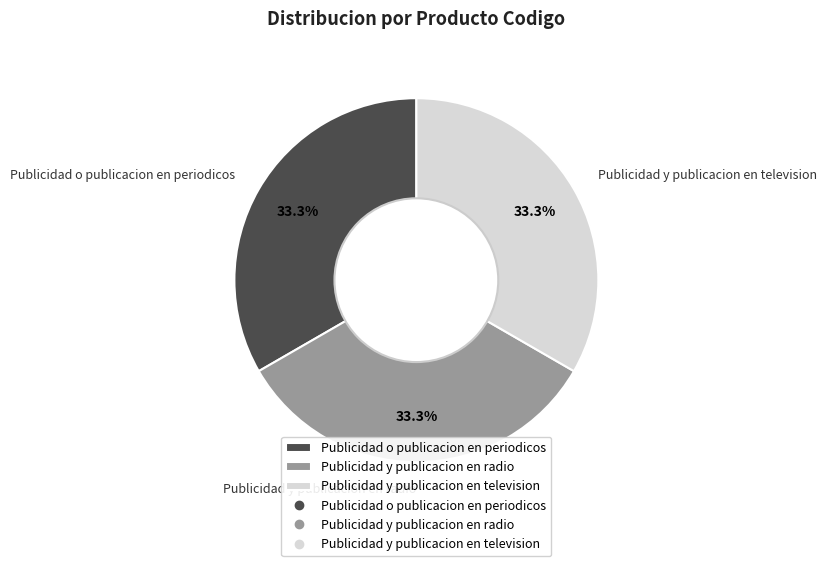

Is Publicidad o publicacion en periodicos the majority of the pie?

No